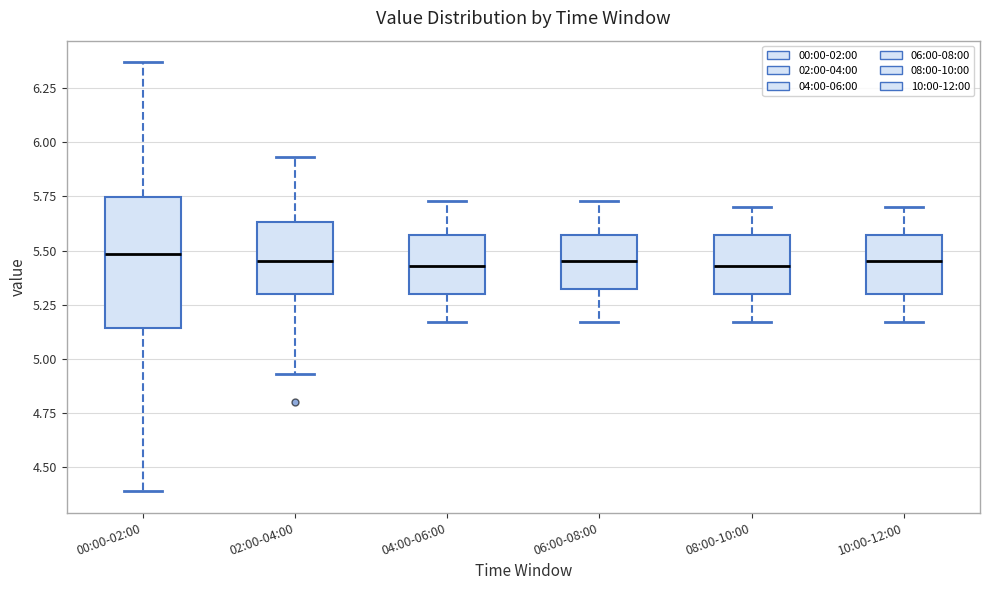

Reading left to right, transcribe this box plot: for each box, give where its median line is, the range the box spans, and where its two whiskers end, as read against the y-axis. The values are not printed on the chart, so give them approximately, as read against the axis.

00:00-02:00: median 5.50, box 5.15 to 5.75, whiskers 4.40 to 6.35
02:00-04:00: median 5.45, box 5.30 to 5.65, whiskers 4.95 to 5.95
04:00-06:00: median 5.45, box 5.30 to 5.55, whiskers 5.15 to 5.75
06:00-08:00: median 5.45, box 5.30 to 5.55, whiskers 5.15 to 5.75
08:00-10:00: median 5.45, box 5.30 to 5.55, whiskers 5.15 to 5.70
10:00-12:00: median 5.45, box 5.30 to 5.55, whiskers 5.15 to 5.70